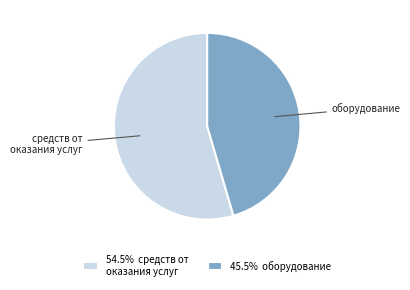

Combined, do 45.5% оборудование and 54.5% средств от оказания услуг account for over 50%?

Yes